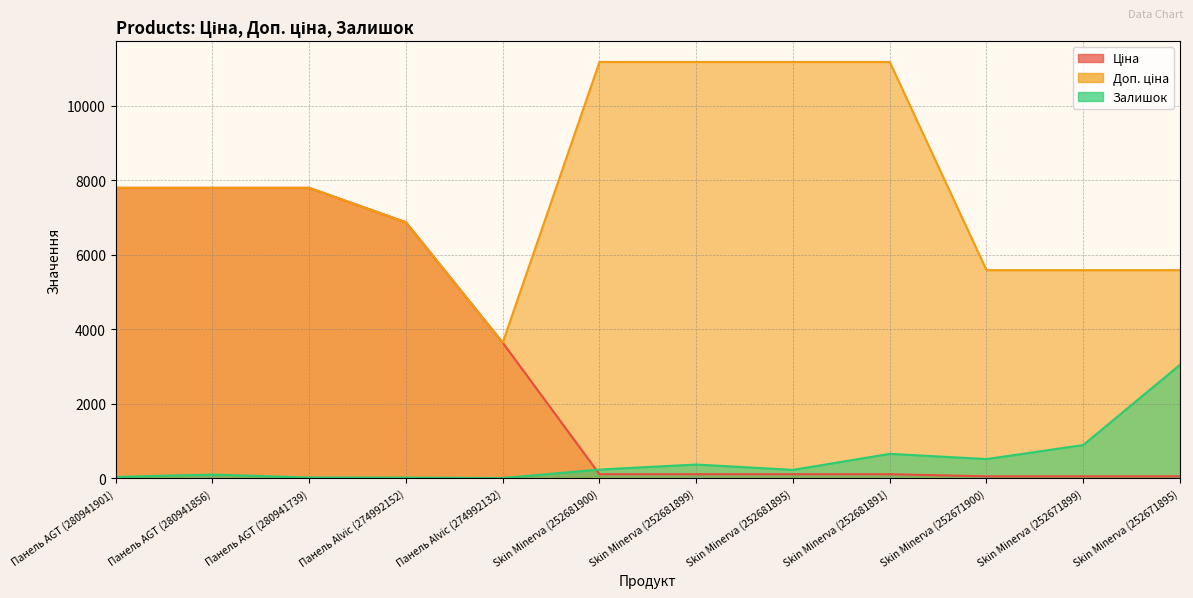

At which category does the chart reach its peak across all series?

Skin Minerva (252681900)